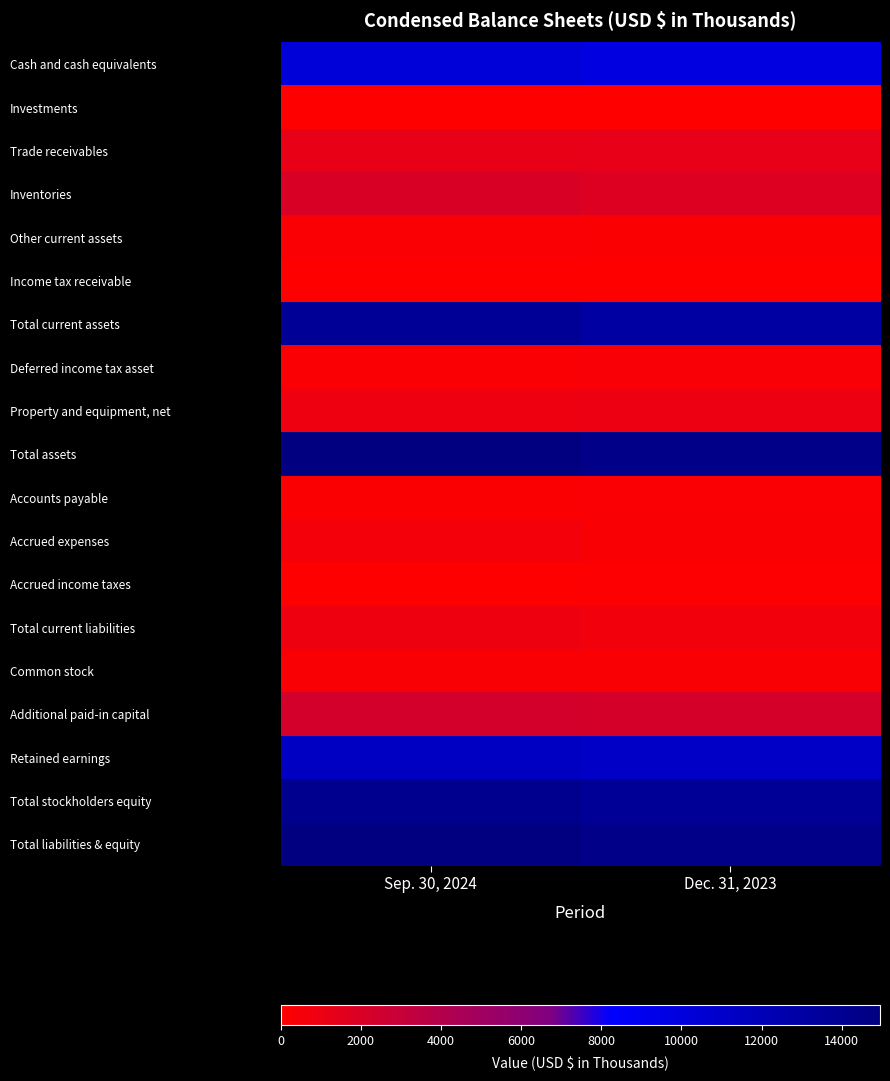

Reading left to right, list all the values displayed in this chart.

Cash and cash equivalents: Sep. 30, 2024=10246	Dec. 31, 2023=9870
Investments: Sep. 30, 2024=56	Dec. 31, 2023=56
Trade receivables: Sep. 30, 2024=1182	Dec. 31, 2023=1283
Inventories: Sep. 30, 2024=2003	Dec. 31, 2023=1751
Other current assets: Sep. 30, 2024=240	Dec. 31, 2023=179
Income tax receivable: Sep. 30, 2024=32	Dec. 31, 2023=0
Total current assets: Sep. 30, 2024=13759	Dec. 31, 2023=13139
Deferred income tax asset: Sep. 30, 2024=287	Dec. 31, 2023=355
Property and equipment, net: Sep. 30, 2024=911	Dec. 31, 2023=951
Total assets: Sep. 30, 2024=14957	Dec. 31, 2023=14445
Accounts payable: Sep. 30, 2024=220	Dec. 31, 2023=291
Accrued expenses: Sep. 30, 2024=639	Dec. 31, 2023=323
Accrued income taxes: Sep. 30, 2024=0	Dec. 31, 2023=76
Total current liabilities: Sep. 30, 2024=859	Dec. 31, 2023=690
Common stock: Sep. 30, 2024=342	Dec. 31, 2023=342
Additional paid-in capital: Sep. 30, 2024=2328	Dec. 31, 2023=2230
Retained earnings: Sep. 30, 2024=11428	Dec. 31, 2023=11183
Total stockholders equity: Sep. 30, 2024=14098	Dec. 31, 2023=13755
Total liabilities & equity: Sep. 30, 2024=14957	Dec. 31, 2023=14445